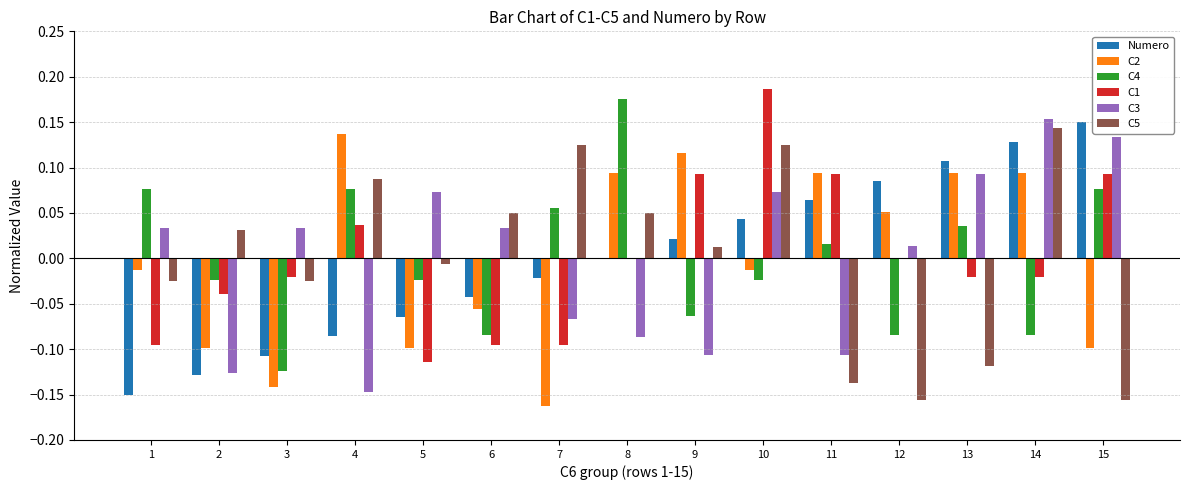

Is the value of C1 at 8 greater than the value of Numero at 1?

Yes